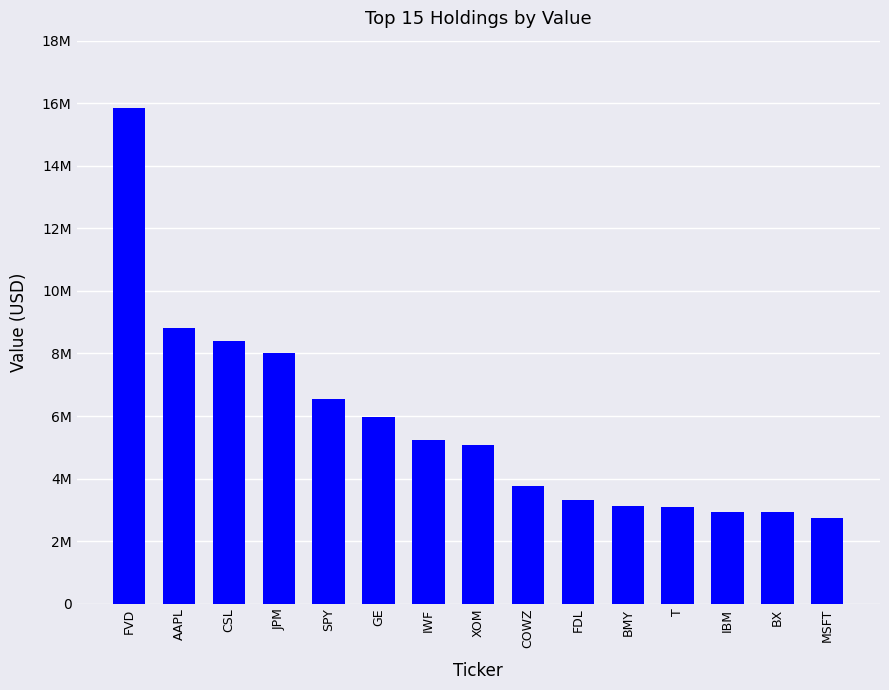

What is the value of the 10th bar from the left?

3303931